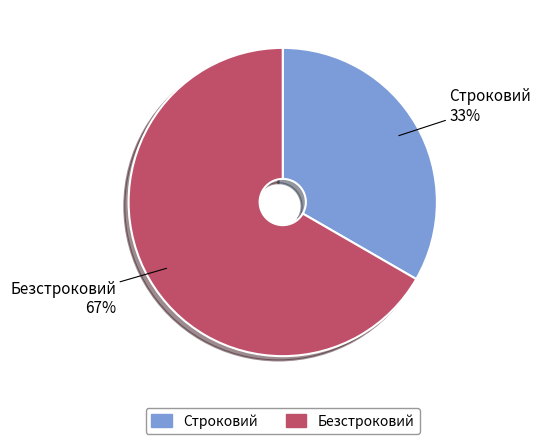

To the nearest percent, what percentage of the pie is Строковий?

33%